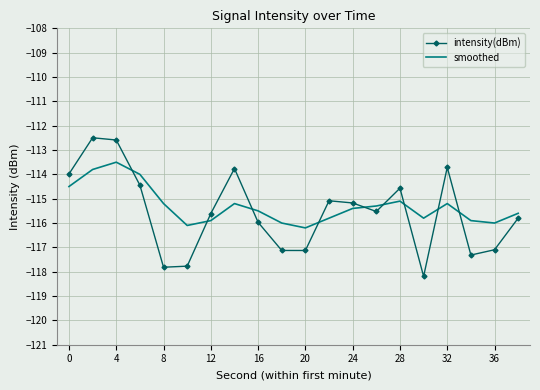

What is the maximum value for smoothed?

-113.5